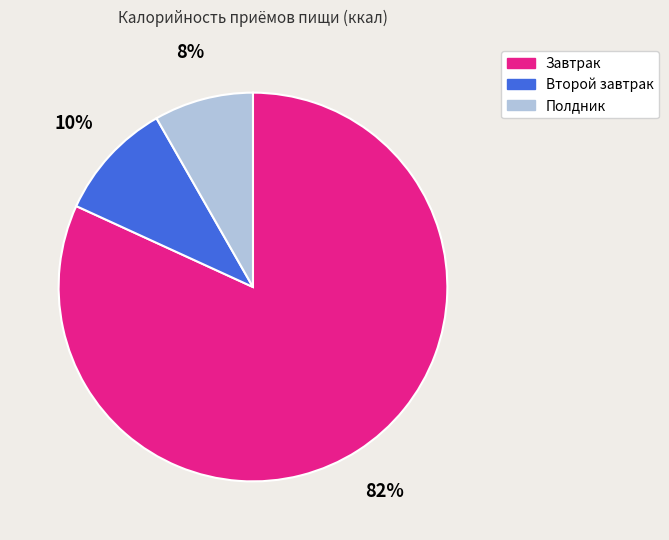

How many slices are in this pie chart?

3